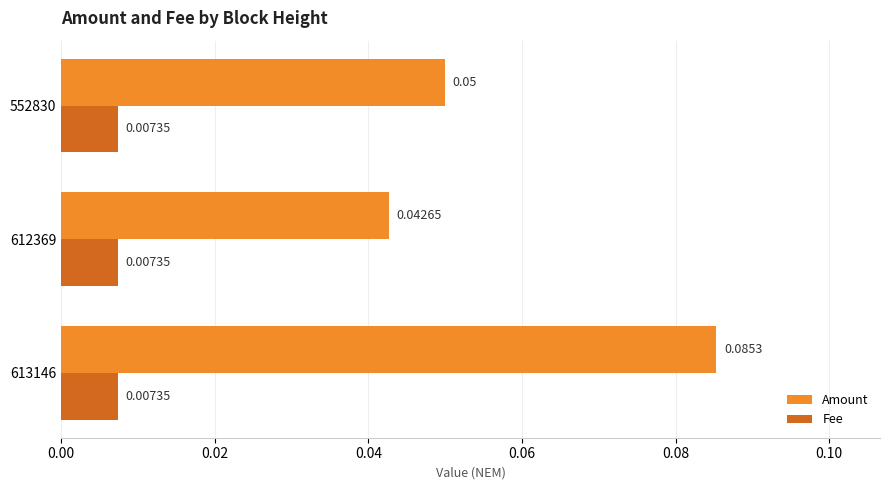

Which series has the largest range (max minus min)?

Amount